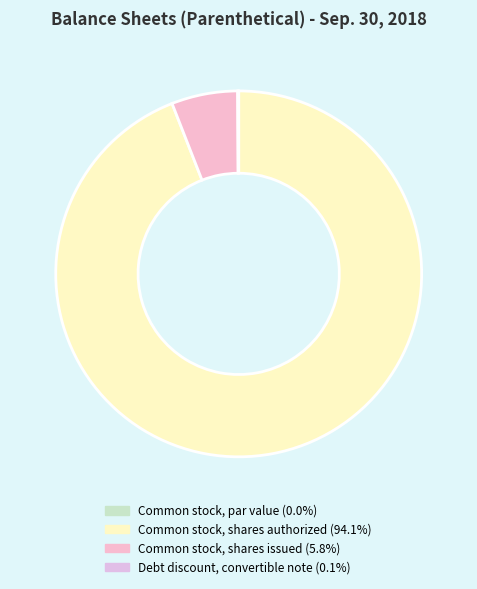

Count the number of slices in the pie.

4